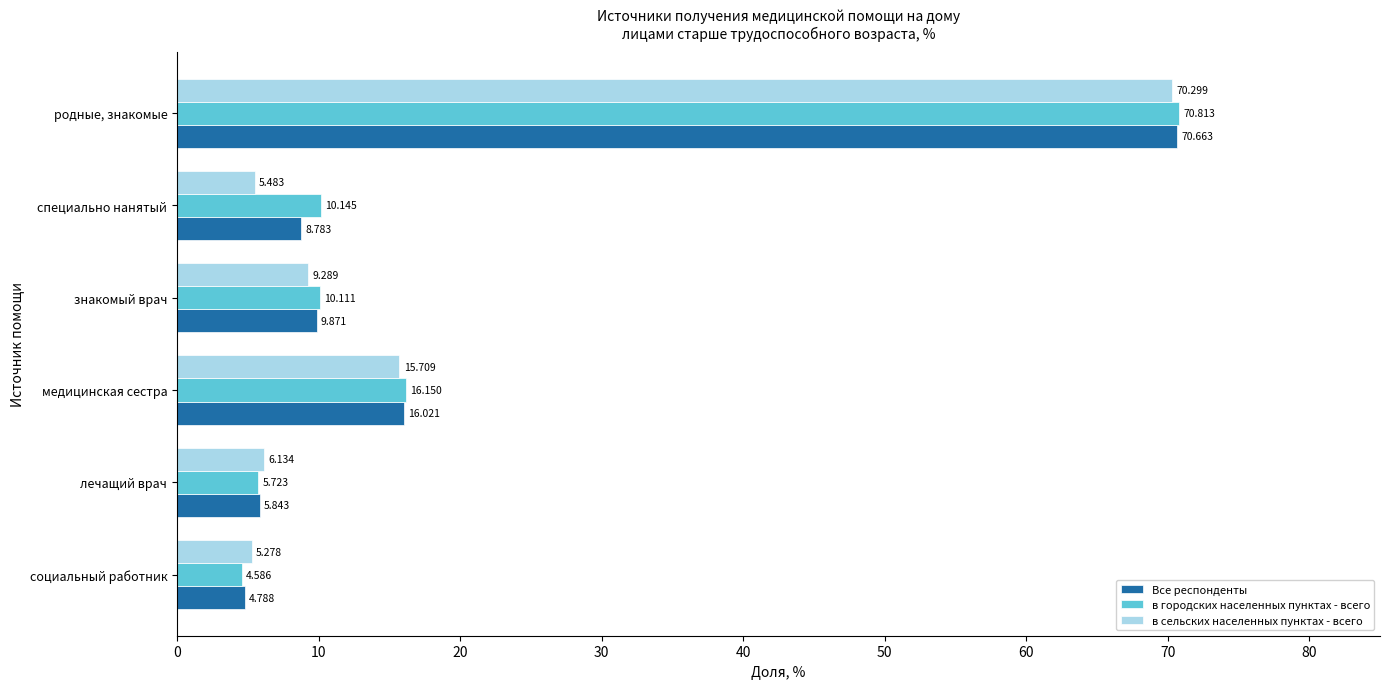

Rank the series by their maximum value, from highest to lowest.

в городских населенных пунктах - всего, Все респонденты, в сельских населенных пунктах - всего